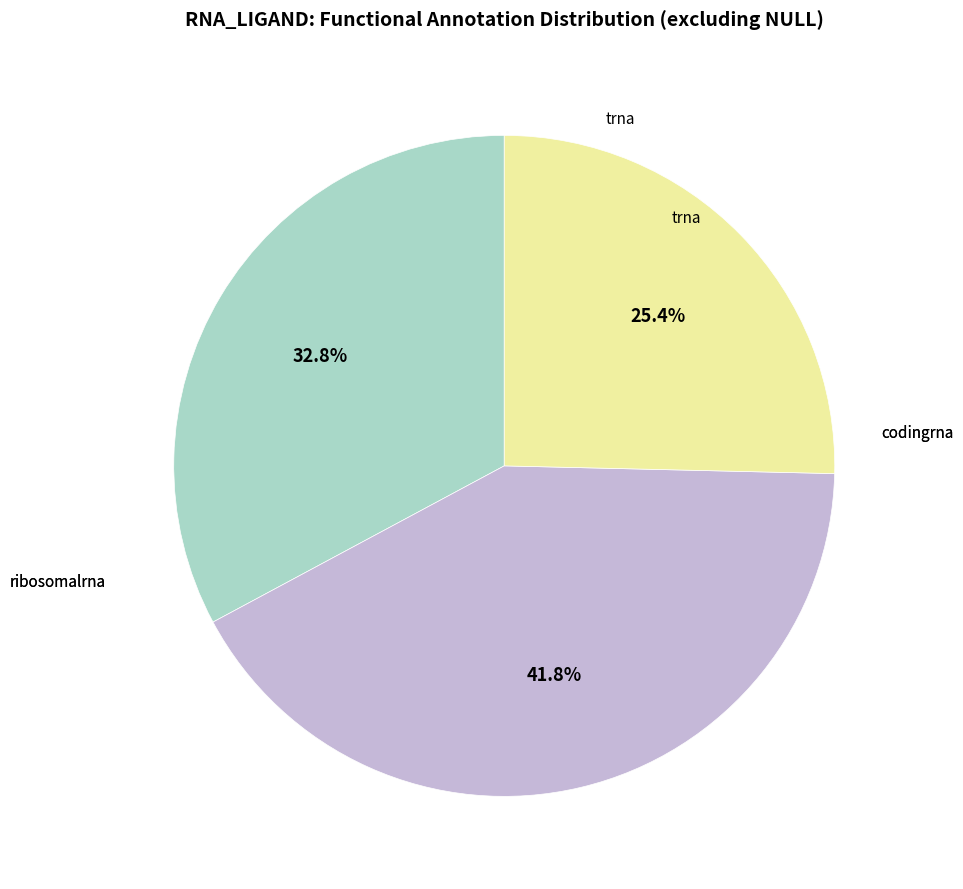

Is there any slice that represents more than half of the pie?

No